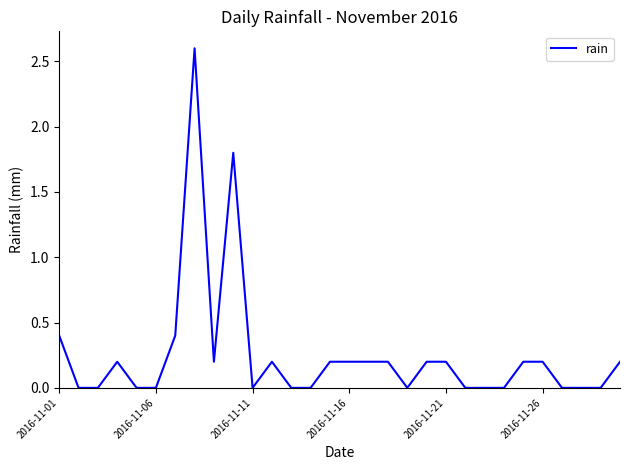

What is the maximum value shown in the chart?

2.6